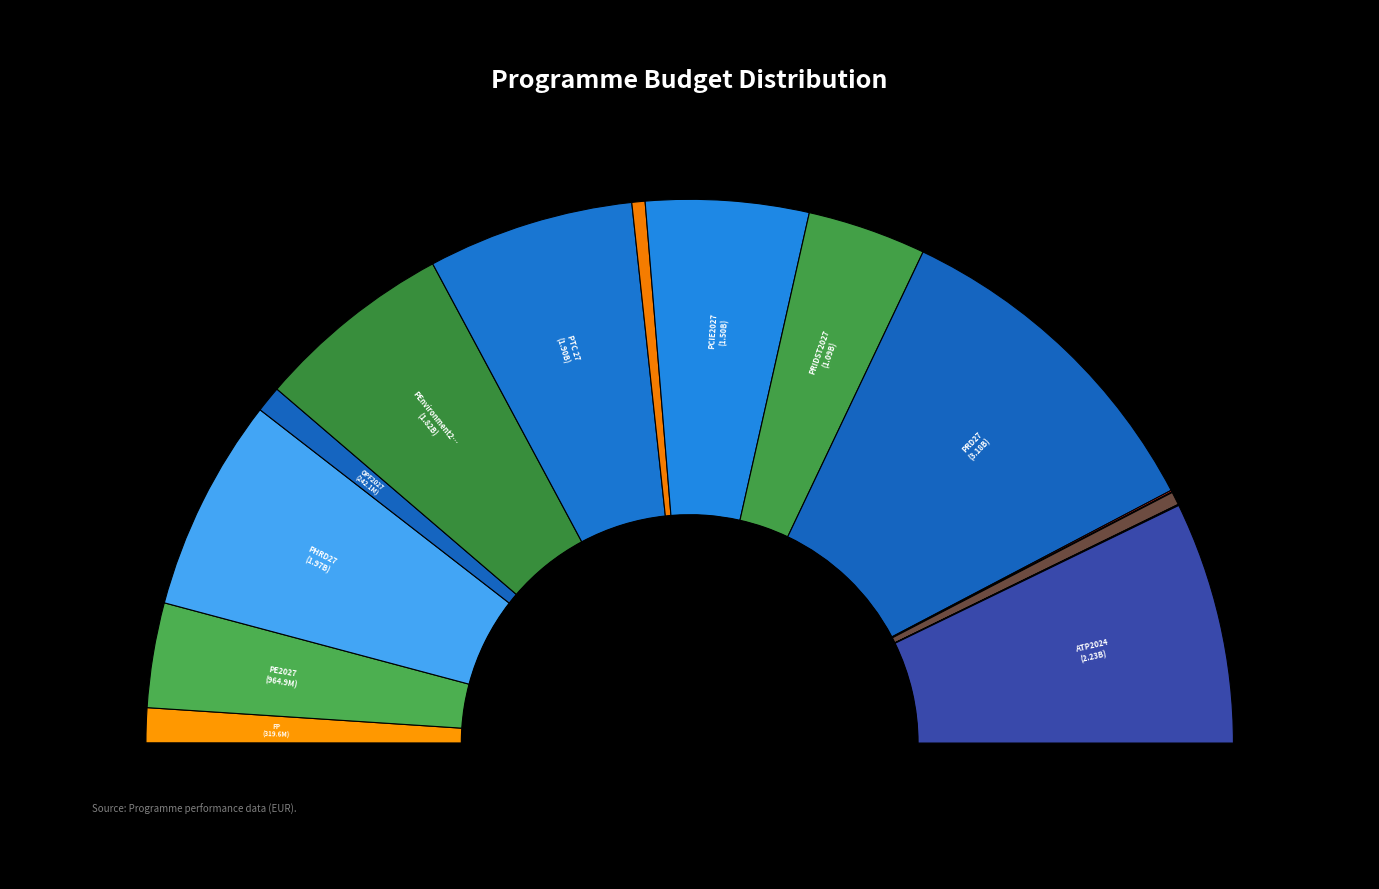

Does any single category account for the majority?

No